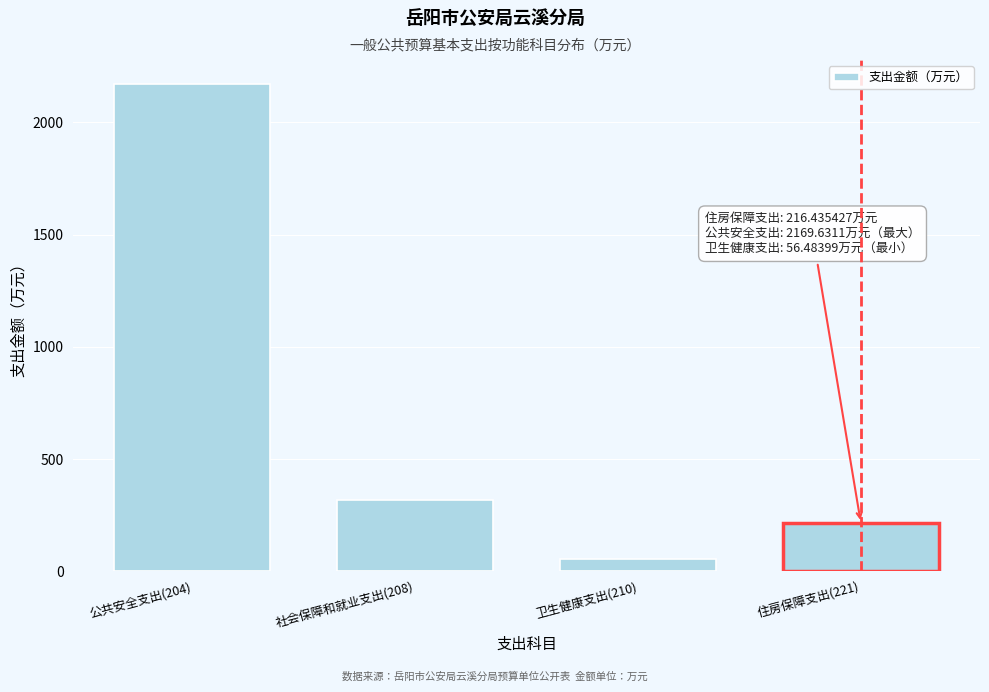

Reading left to right, transcribe all the data shown in this chart.

2169.6	319.2	56.5	216.4